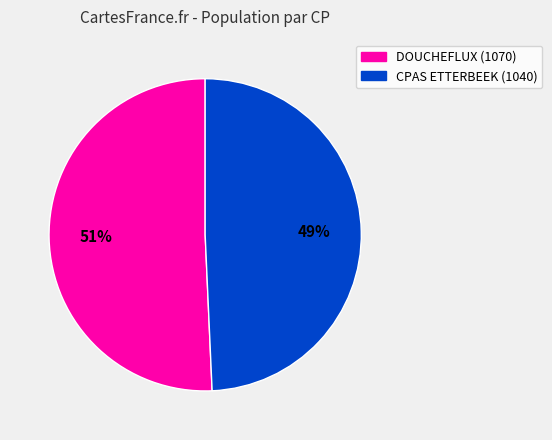

Is there a majority slice in this chart?

Yes